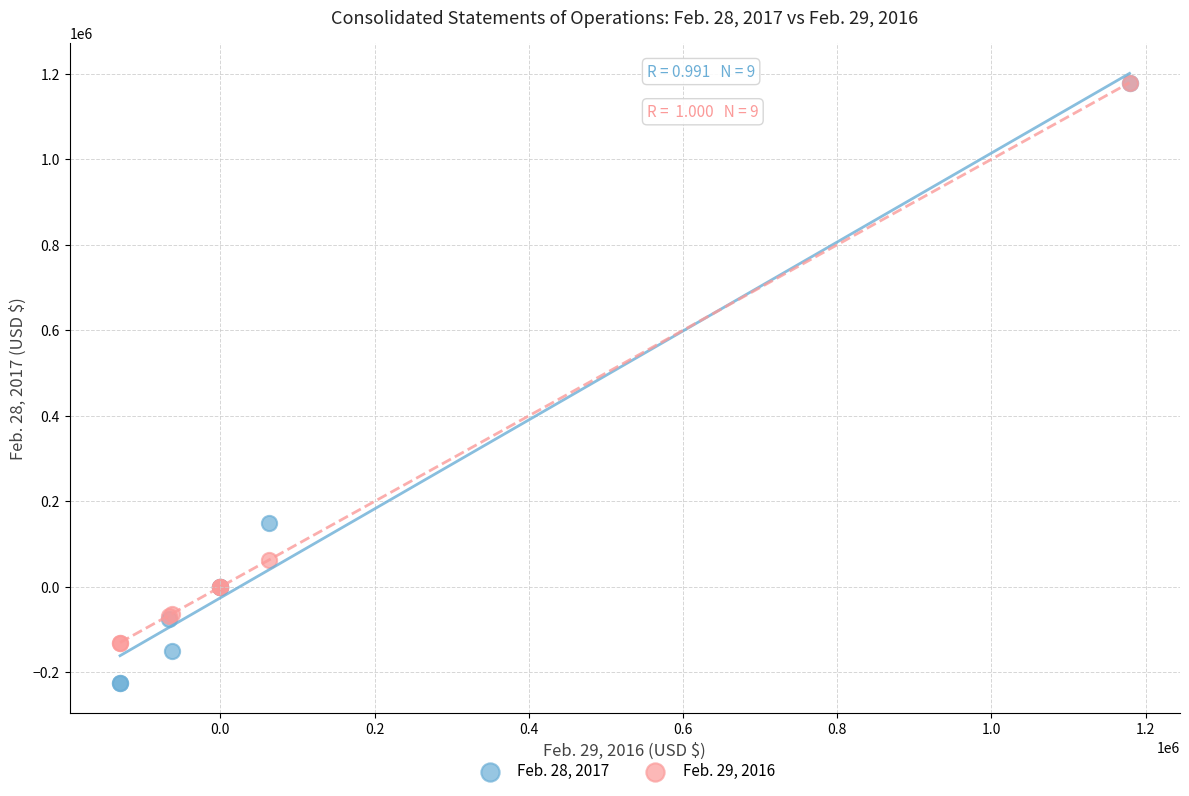

What are all the series names shown in the legend?

Feb. 28, 2017, Feb. 29, 2016